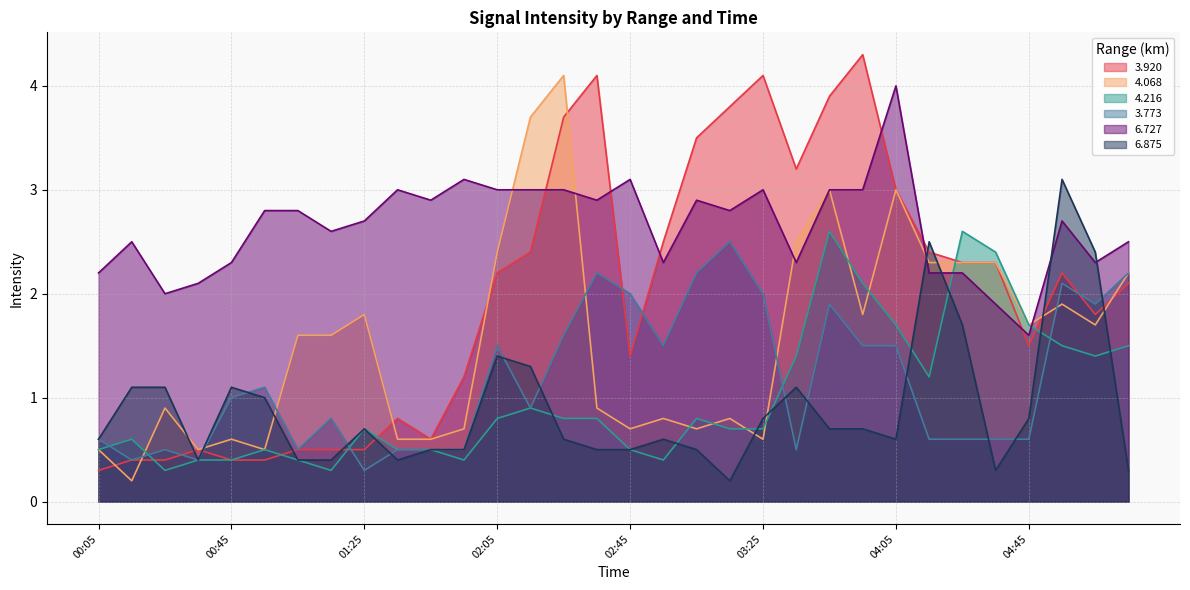

Reading left to right, what are all the values shown in this chart?

3.920: 0.3	0.4	0.4	0.5	0.4	0.4	0.5	0.5	0.5	0.8	0.6	1.2	2.2	2.4	3.7	4.1	1.4	2.5	3.5	3.8	4.1	3.2	3.9	4.3	3.0	2.4	2.3	2.3	1.5	2.2	1.8	2.1
4.068: 0.5	0.2	0.9	0.5	0.6	0.5	1.6	1.6	1.8	0.6	0.6	0.7	2.4	3.7	4.1	0.9	0.7	0.8	0.7	0.8	0.6	2.5	3.0	1.8	3.0	2.3	2.3	2.3	1.7	1.9	1.7	2.2
4.216: 0.5	0.6	0.3	0.4	0.4	0.5	0.4	0.3	0.7	0.5	0.5	0.4	0.8	0.9	0.8	0.8	0.5	0.4	0.8	0.7	0.7	1.4	2.6	2.1	1.7	1.2	2.6	2.4	1.7	1.5	1.4	1.5
3.773: 0.6	0.4	0.5	0.4	1.0	1.1	0.5	0.8	0.3	0.5	0.5	0.5	1.5	0.9	1.6	2.2	2.0	1.5	2.2	2.5	2.0	0.5	1.9	1.5	1.5	0.6	0.6	0.6	0.6	2.1	1.9	2.2
6.727: 2.2	2.5	2.0	2.1	2.3	2.8	2.8	2.6	2.7	3.0	2.9	3.1	3.0	3.0	3.0	2.9	3.1	2.3	2.9	2.8	3.0	2.3	3.0	3.0	4.0	2.2	2.2	1.9	1.6	2.7	2.3	2.5
6.875: 0.6	1.1	1.1	0.4	1.1	1.0	0.4	0.4	0.7	0.4	0.5	0.5	1.4	1.3	0.6	0.5	0.5	0.6	0.5	0.2	0.8	1.1	0.7	0.7	0.6	2.5	1.7	0.3	0.8	3.1	2.4	0.3